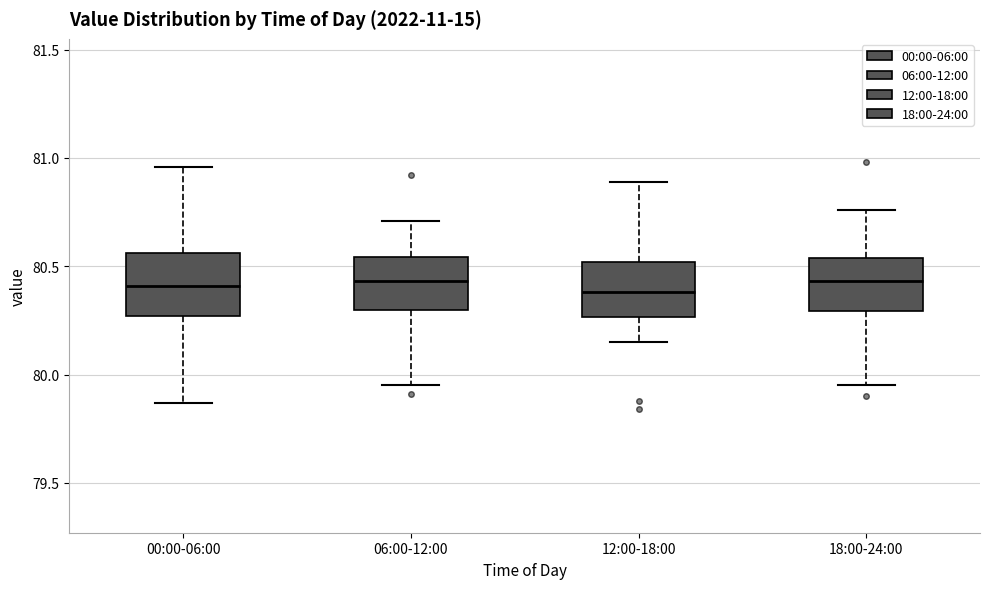

Reading left to right, transcribe this box plot: for each box, give where its median line is, the range the box spans, and where its two whiskers end, as read against the y-axis. The values are not printed on the chart, so give them approximately, as read against the axis.

00:00-06:00: median 80.40, box 80.25 to 80.55, whiskers 79.85 to 80.95
06:00-12:00: median 80.45, box 80.30 to 80.55, whiskers 79.95 to 80.70
12:00-18:00: median 80.40, box 80.25 to 80.50, whiskers 80.15 to 80.90
18:00-24:00: median 80.45, box 80.30 to 80.55, whiskers 79.95 to 80.75